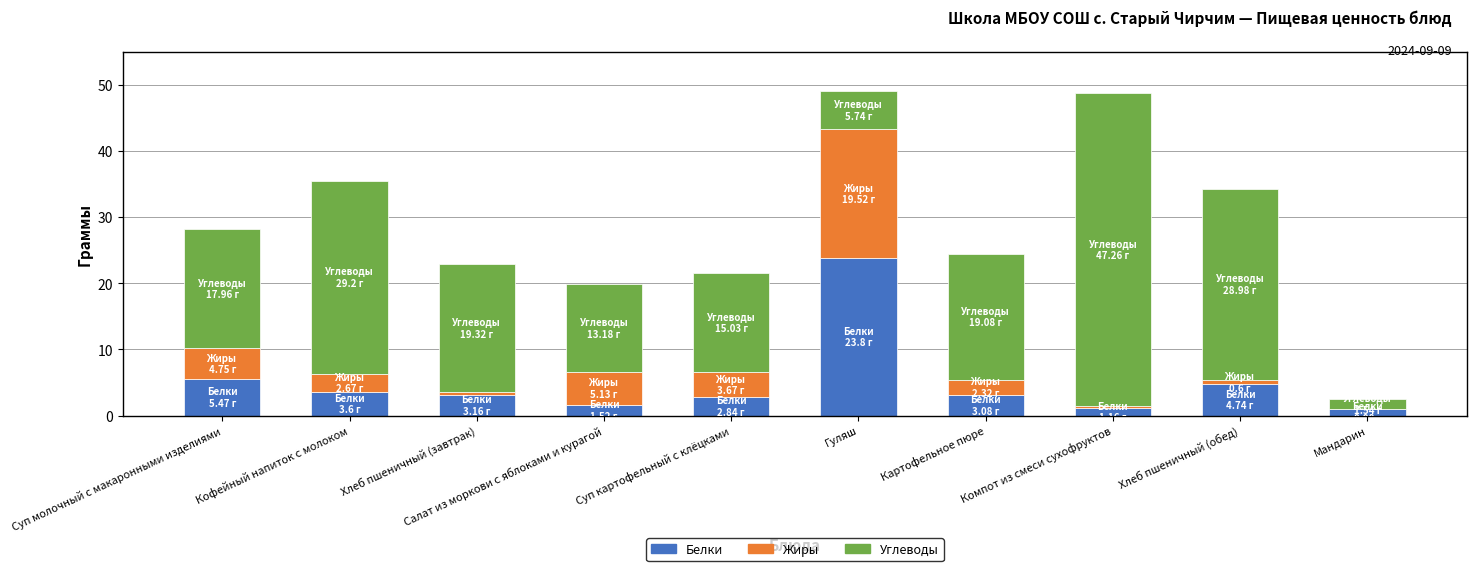

What is the sum of all Белки values?

50.4